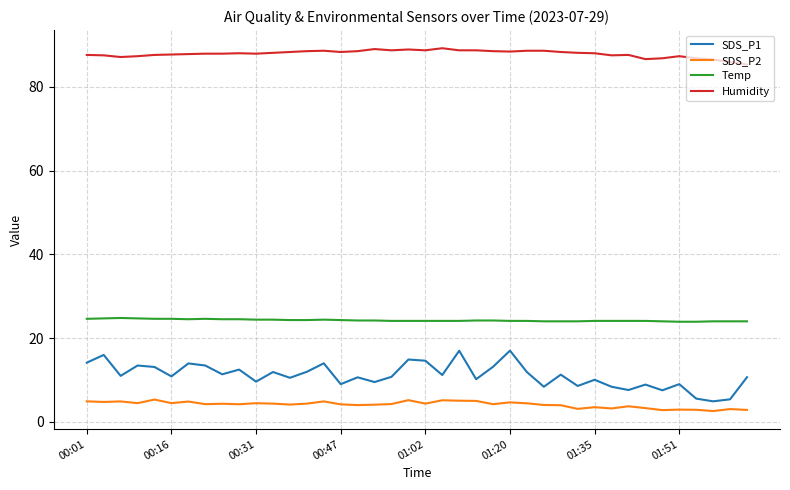

What is the maximum value for SDS_P1?

17.0